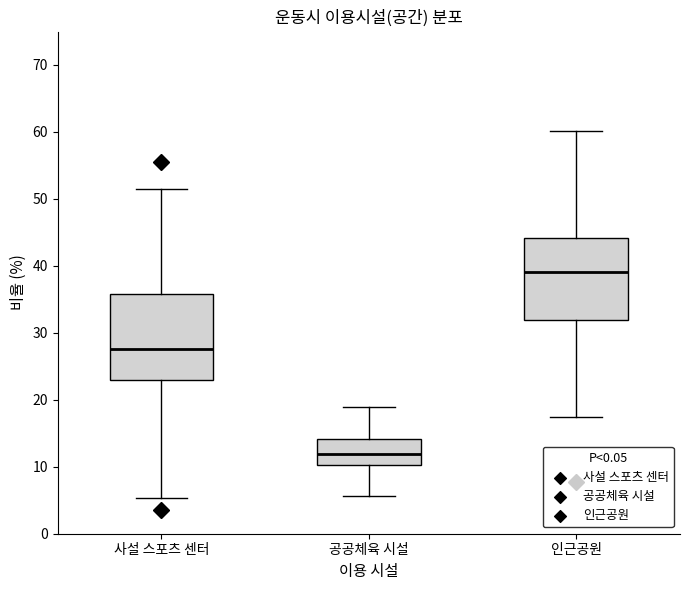

Which box has the lowest median line?

공공체육 시설